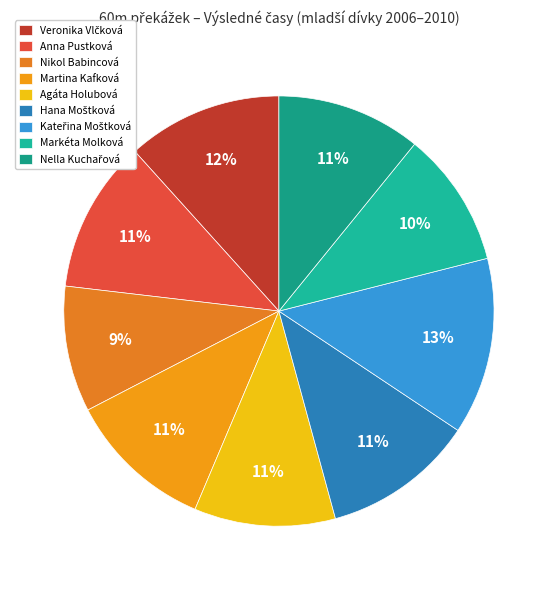

Count the number of slices in the pie.

9